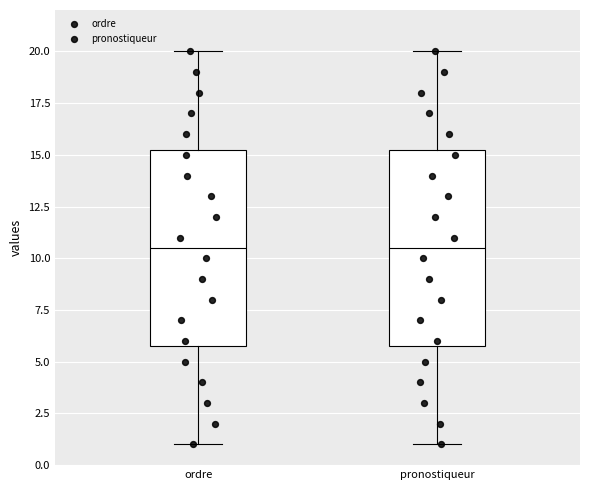

Where does the lower whisker of the box for pronostiqueur end on the y-axis? The values are not printed on the chart, so give them approximately, as read against the axis.

1.0